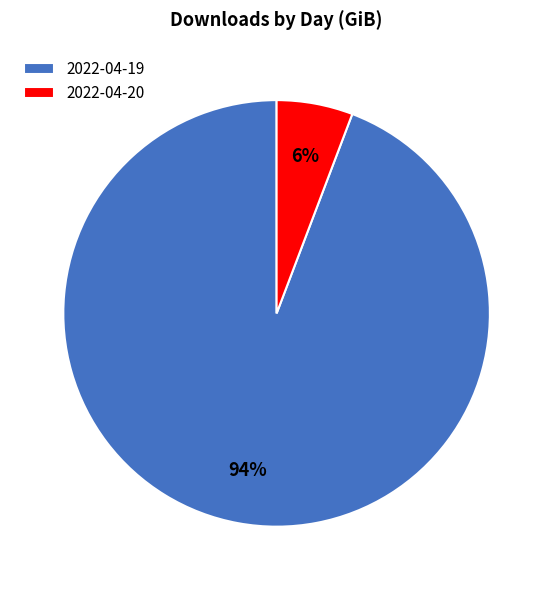

Which slice is the smallest?

2022-04-20